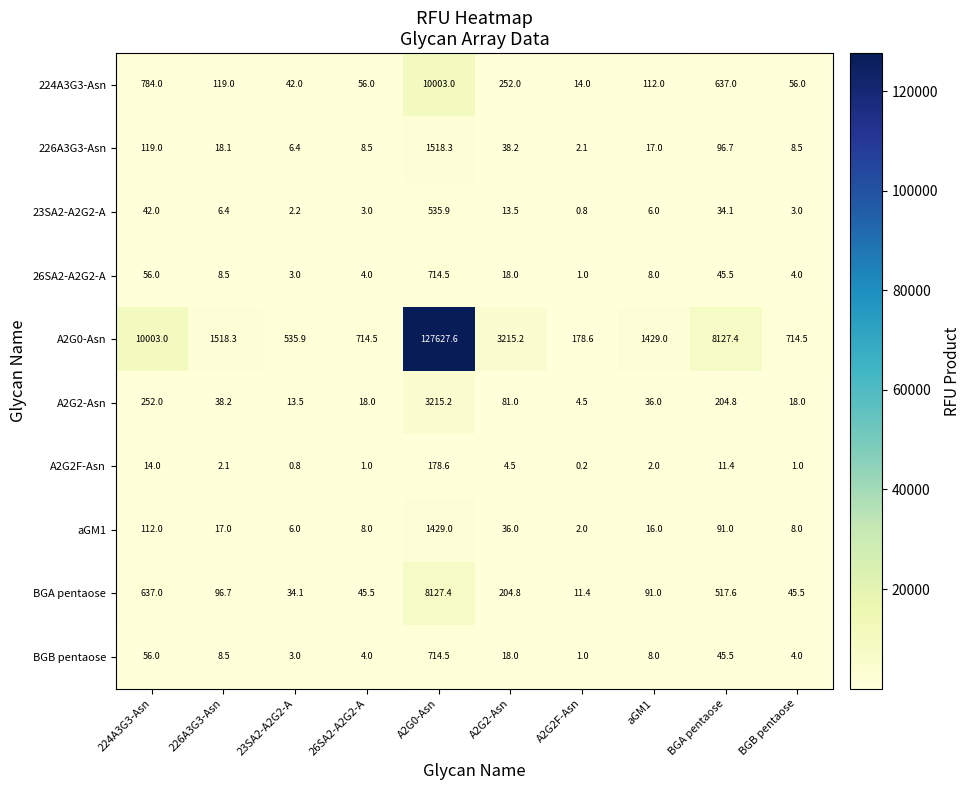

Where does the A2G2F-Asn series first go above 2?

224A3G3-Asn